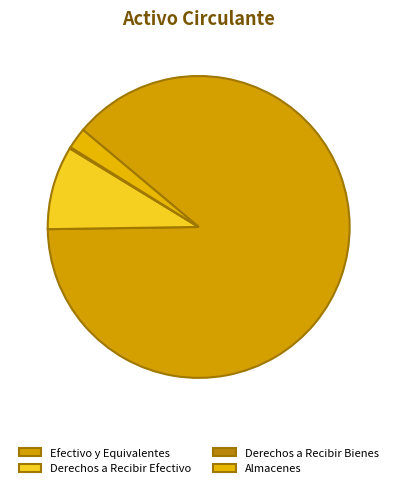

Combined, what portion of the pie is Almacenes and Derechos a Recibir Efectivo?

11.2%